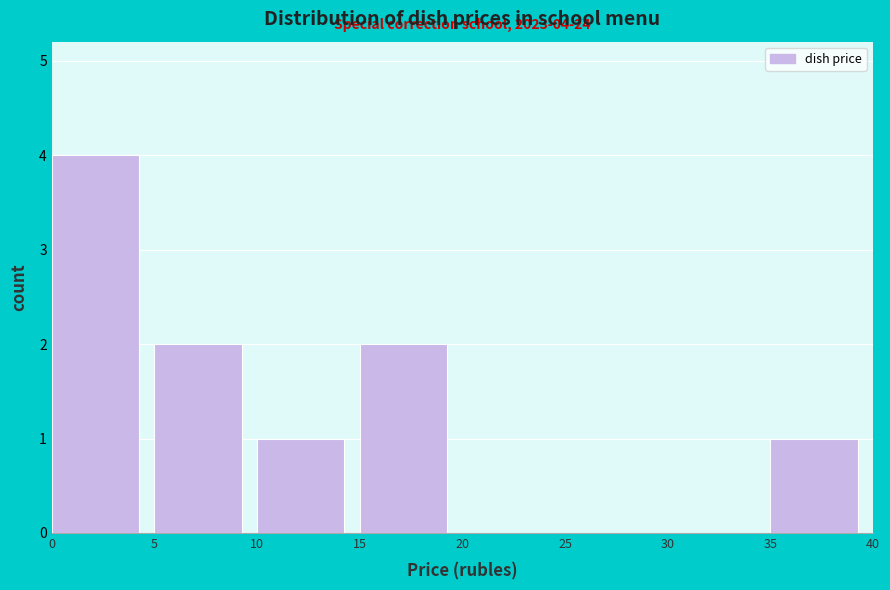

Over which range of the x-axis is the bar tallest?

0 to 5